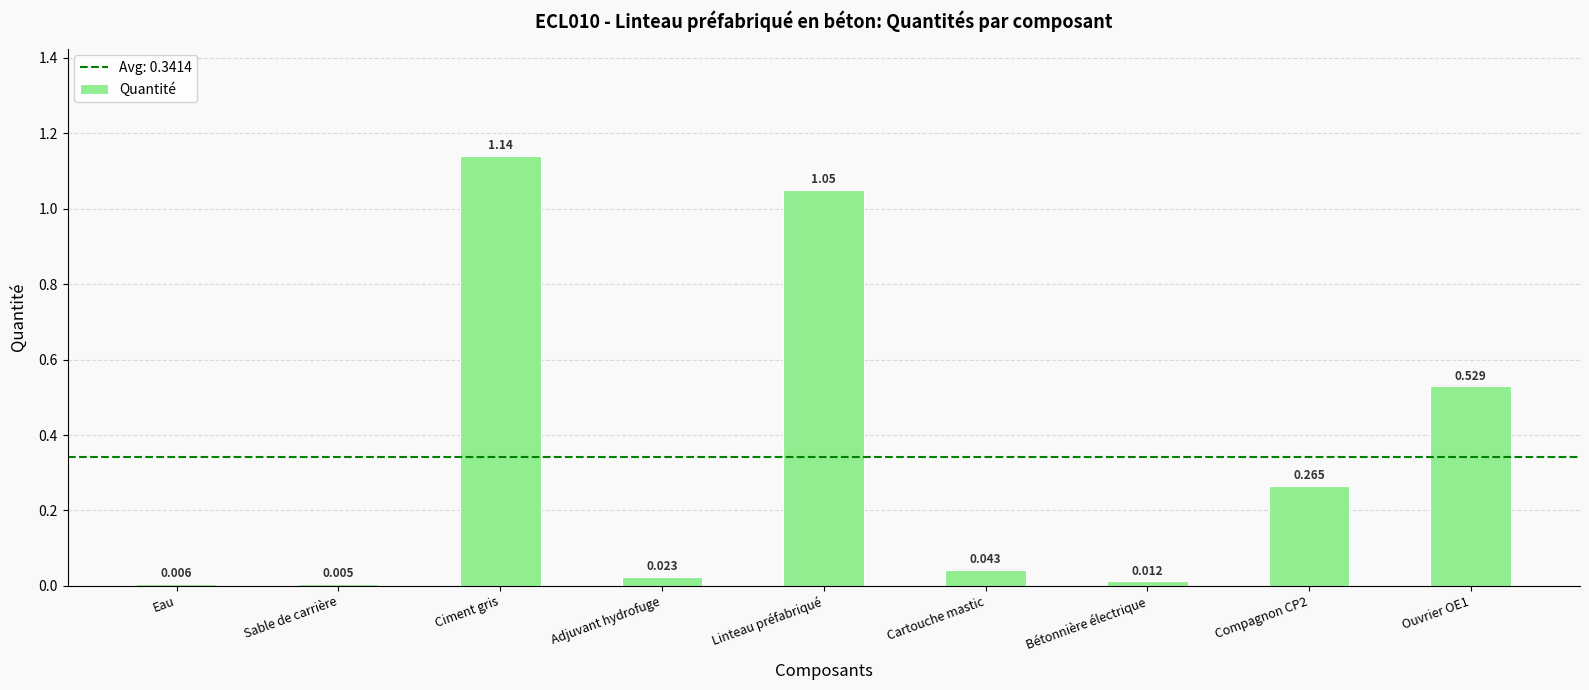

Does the chart contain stacked bars?

No